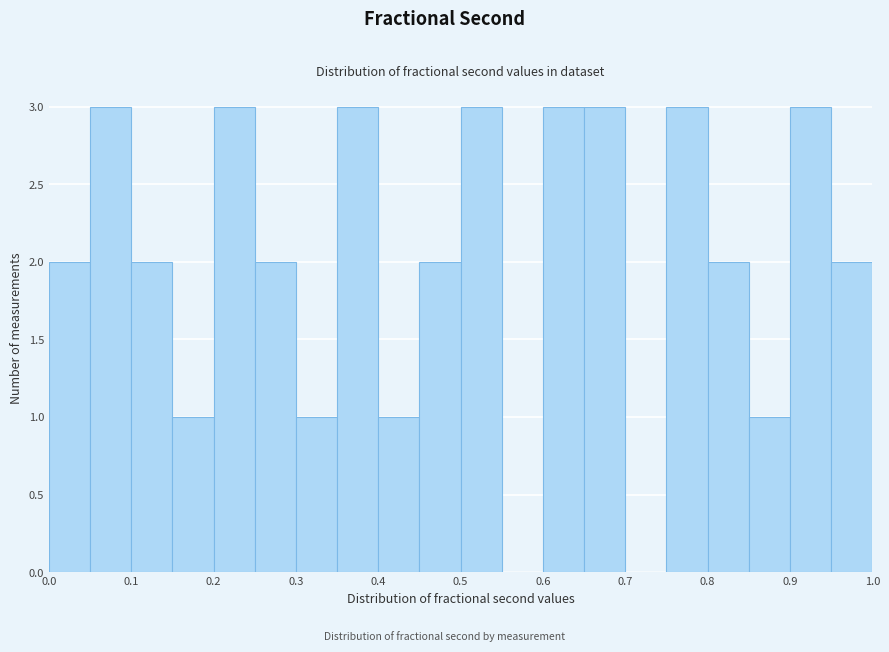

Reading left to right, transcribe this chart: for each bar, give the range it covers on the x-axis and its height. The values are not printed on the chart, so give them approximately, as read against the axis.

0.00 to 0.05: 2
0.05 to 0.10: 3
0.10 to 0.15: 2
0.15 to 0.20: 1
0.20 to 0.25: 3
0.25 to 0.30: 2
0.30 to 0.35: 1
0.35 to 0.40: 3
0.40 to 0.45: 1
0.45 to 0.50: 2
0.50 to 0.55: 3
0.55 to 0.60: 0
0.60 to 0.65: 3
0.65 to 0.70: 3
0.70 to 0.75: 0
0.75 to 0.80: 3
0.80 to 0.85: 2
0.85 to 0.90: 1
0.90 to 0.95: 3
0.95 to 1.00: 2